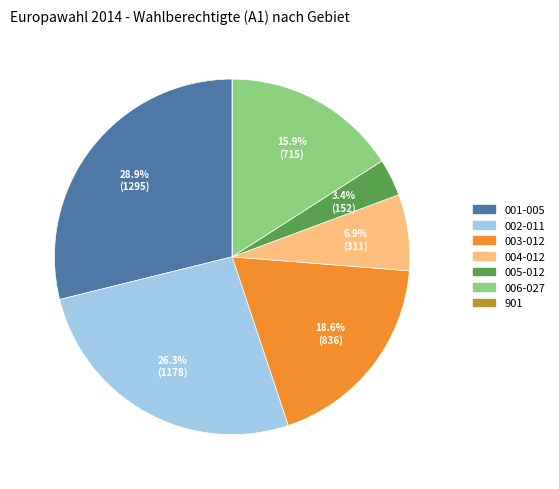

What percentage is the 006-027 slice, to the nearest percent?

16%